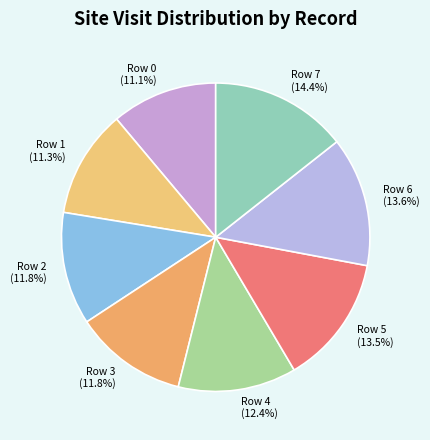

To the nearest percent, what is the difference between the largest and smallest slice percentages?

3%